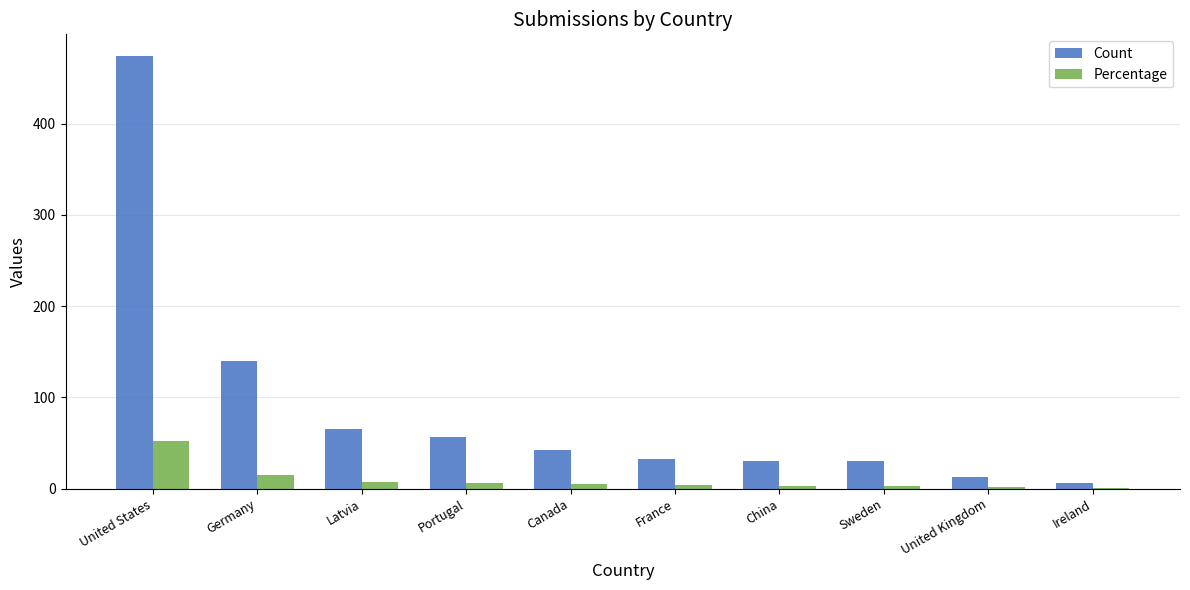

What is the sum of all Count values?

891.0